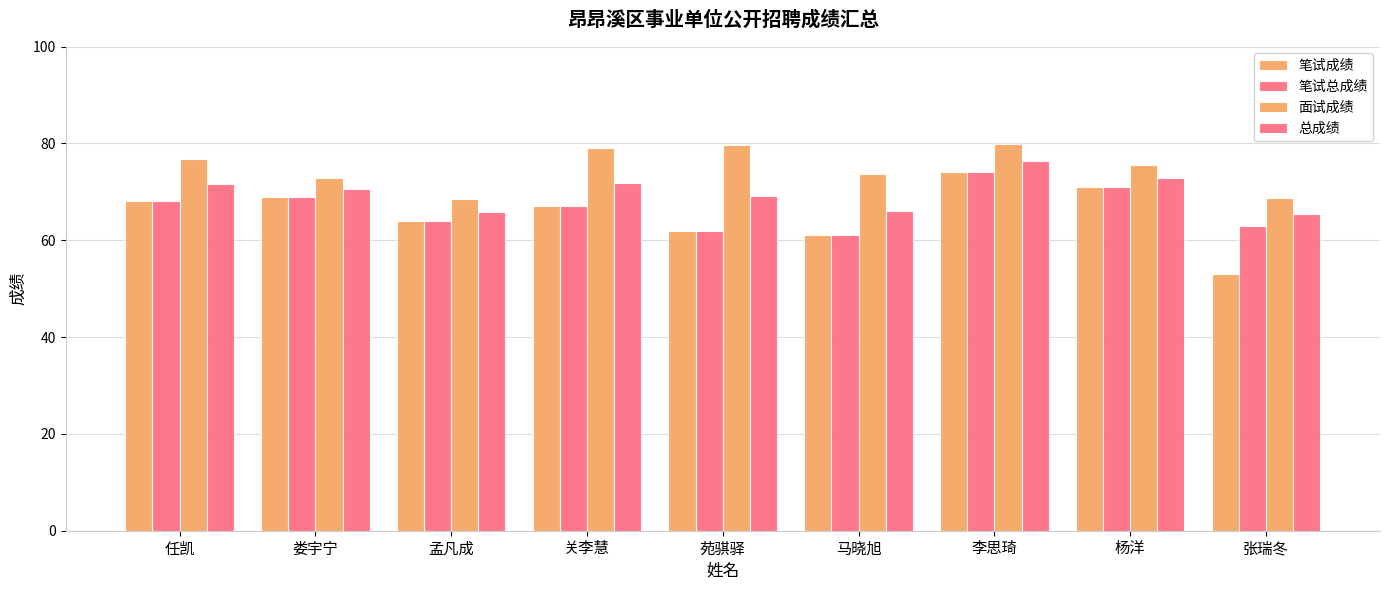

How many groups of bars are there?

9